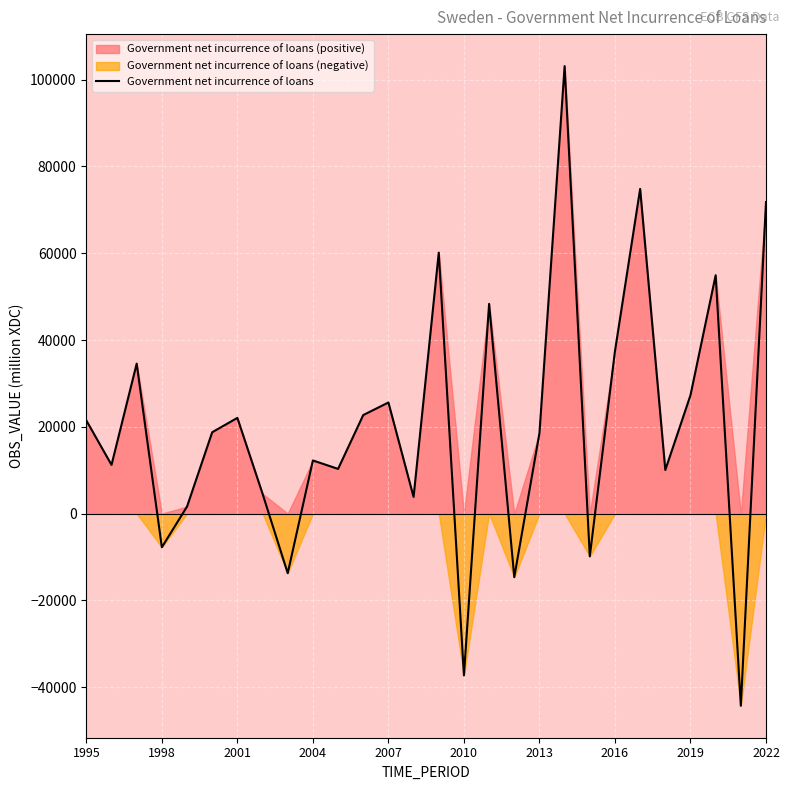

What is the highest value of the Government net incurrence of loans series?

103146